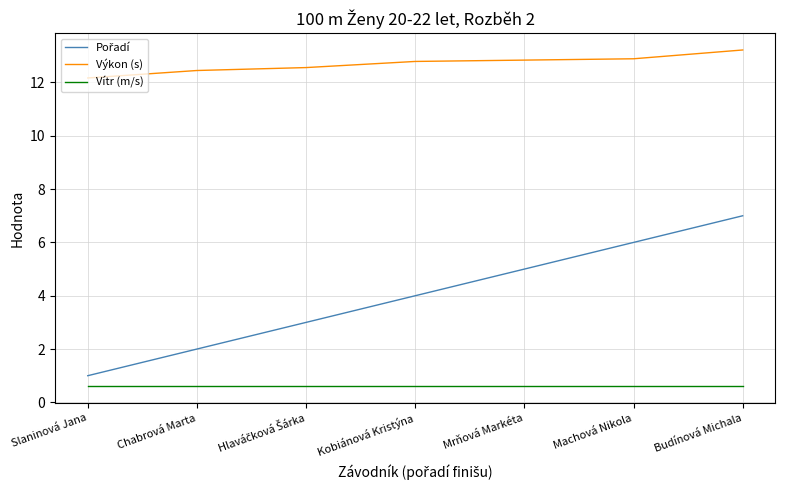

What is the minimum value for Vítr (m/s)?

0.6